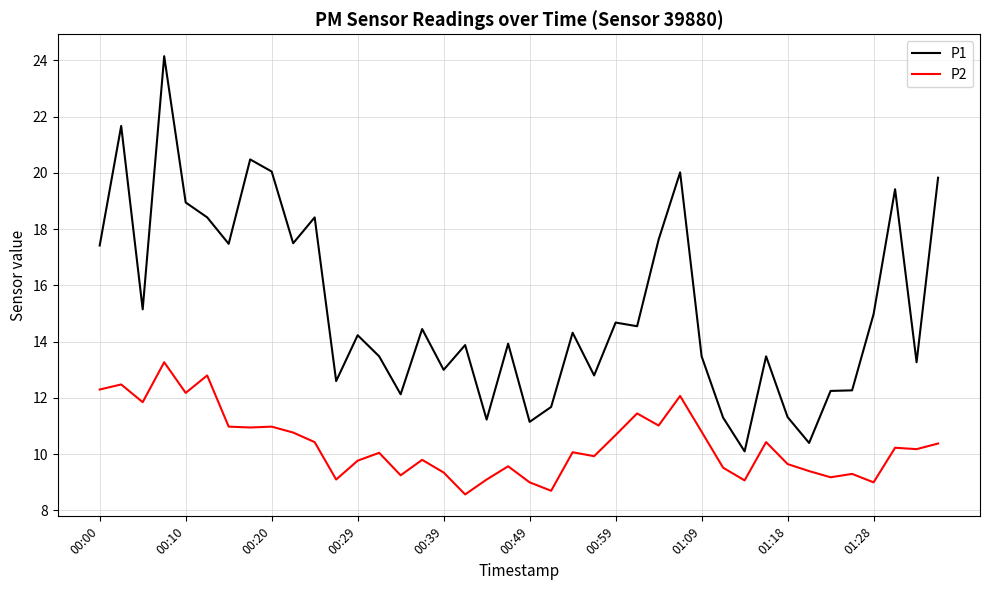

Which series has the largest range (max minus min)?

P1